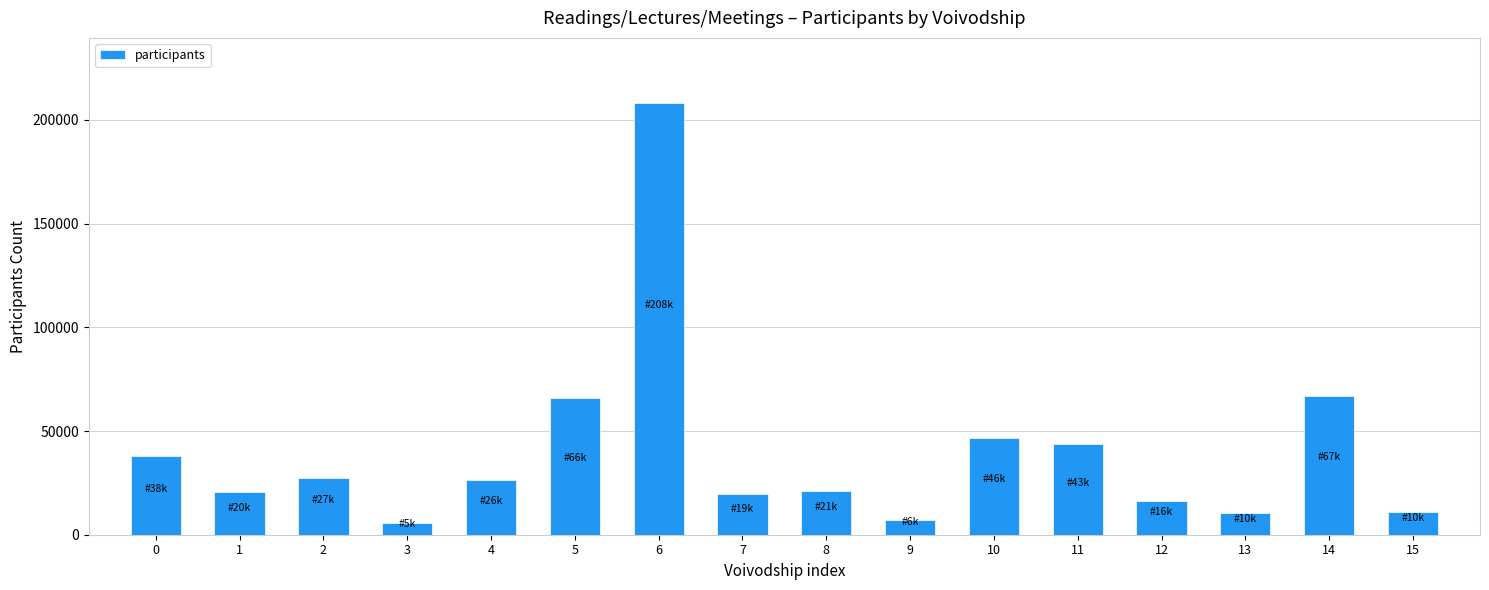

What is the difference between the maximum and minimum values?

202700